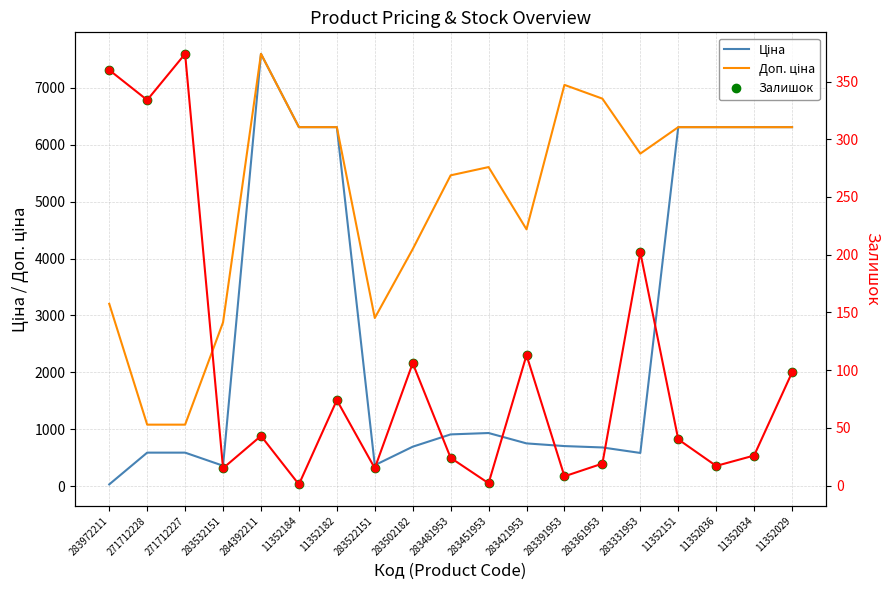

At 11352029, list the series in order from largest to smallest.

Ціна, Доп. ціна, Залишок, Залишок (trend)